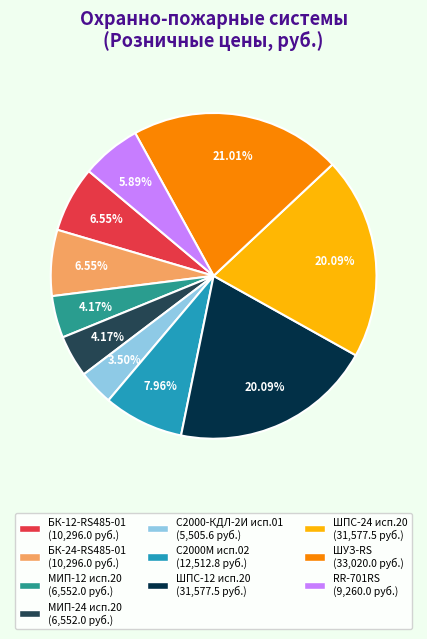

Is there any slice that represents more than half of the pie?

No